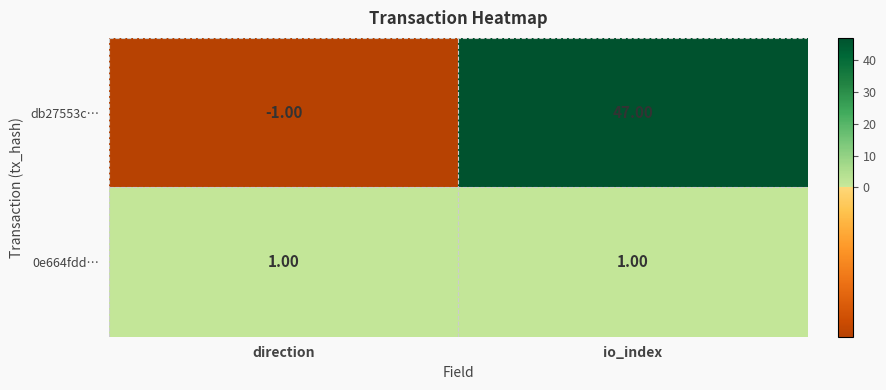

Rank the series at direction from highest to lowest value.

0e664fdd…, db27553c…